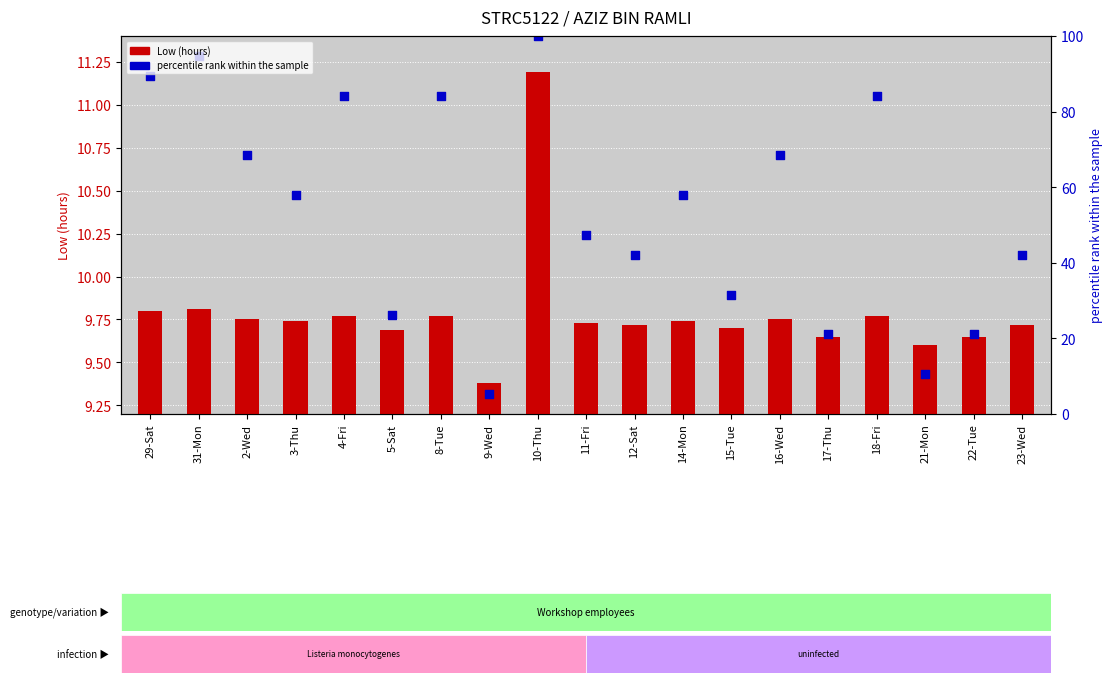

At which category is the sum across all series the highest?

10-Thu